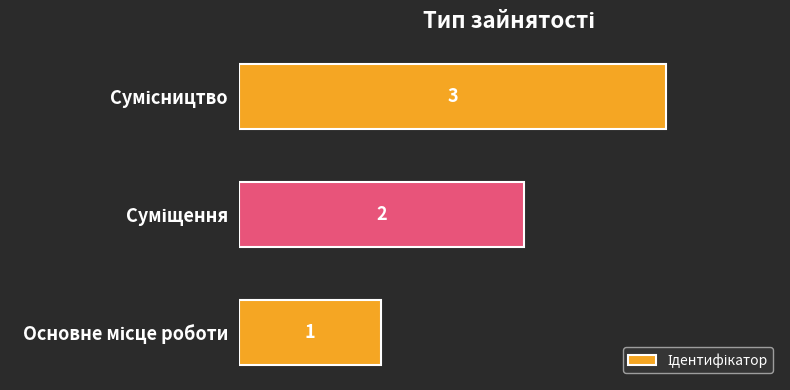

What is the minimum value shown in the chart?

1